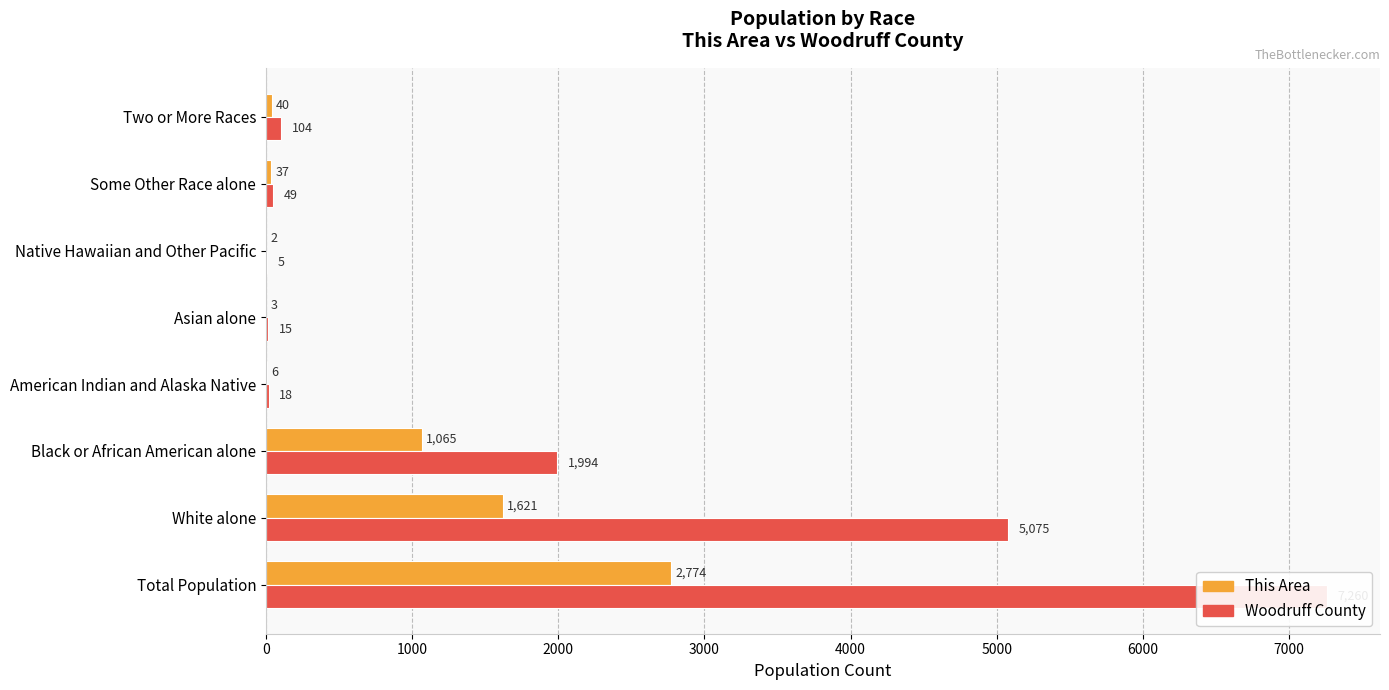

Reading left to right, extract all data points from this chart.

This Area: 2774	1621	1065	6	3	2	37	40
Woodruff County: 7260	5075	1994	18	15	5	49	104